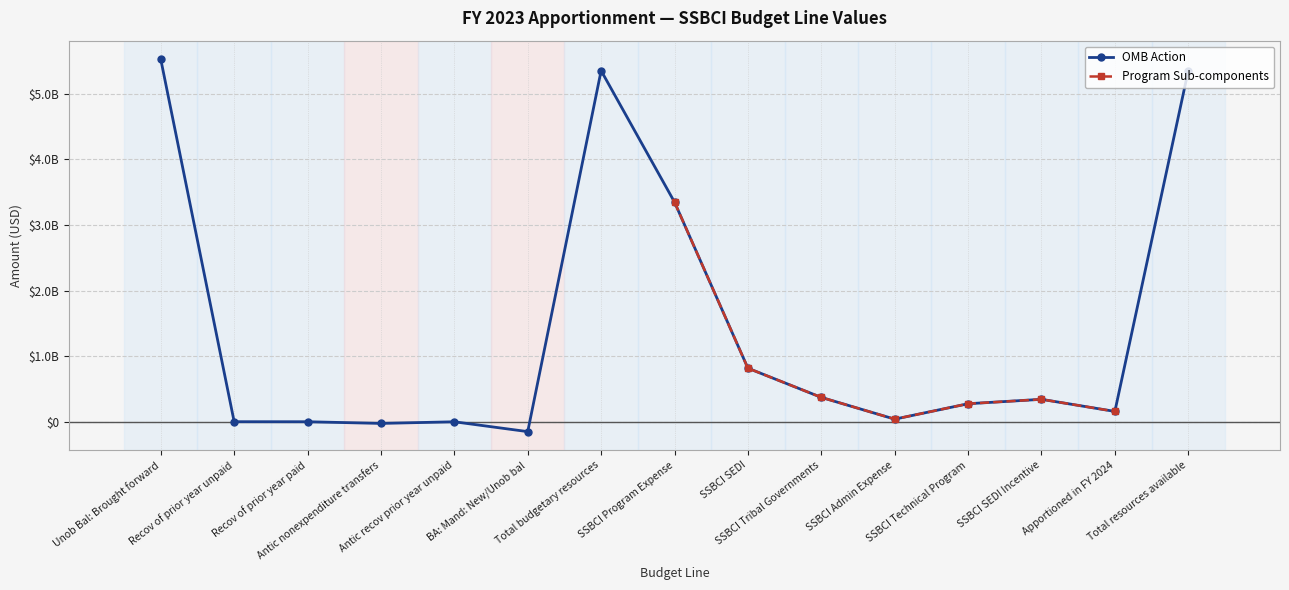

What position from the right is BA: Mand: New/Unob bal?

10